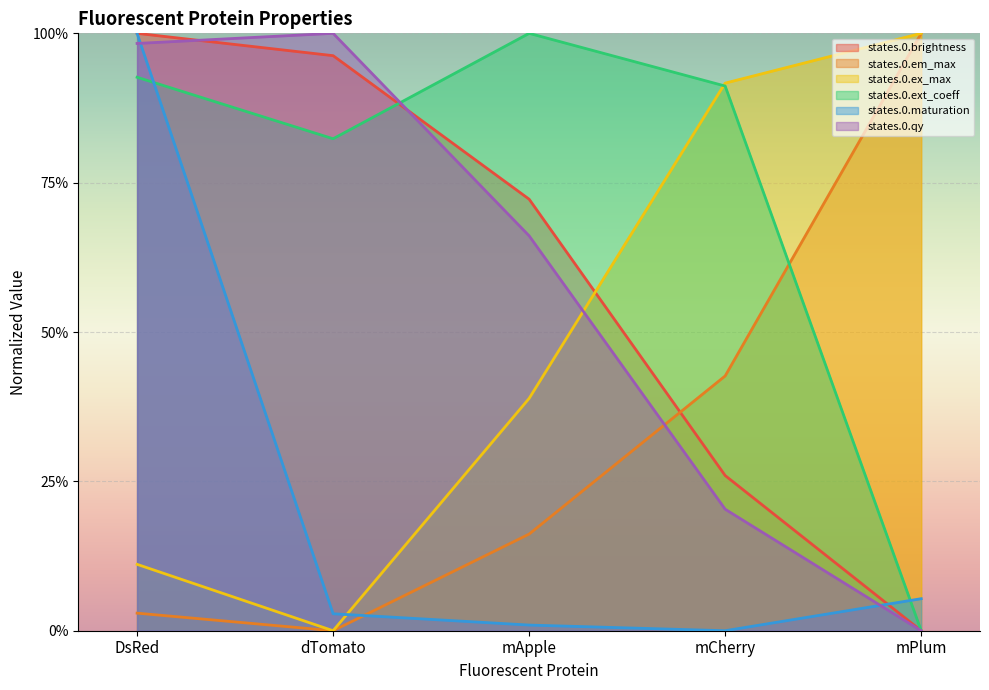

How many intersections are there between states.0.ex_max and states.0.maturation?

1